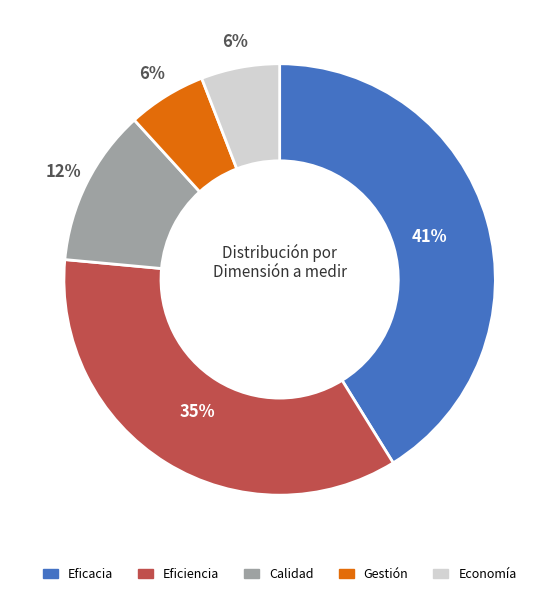

Does Eficacia account for over 50% of the chart?

No